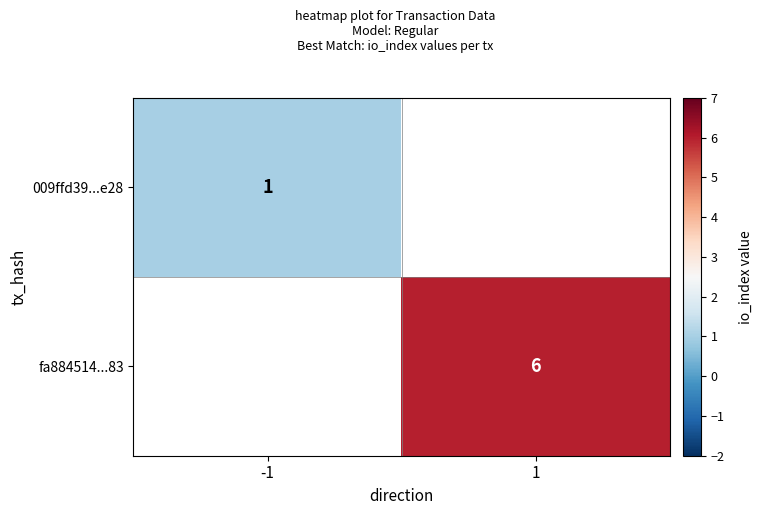

The value of 009ffd39...e28 at -1 is 1. True or false?

True